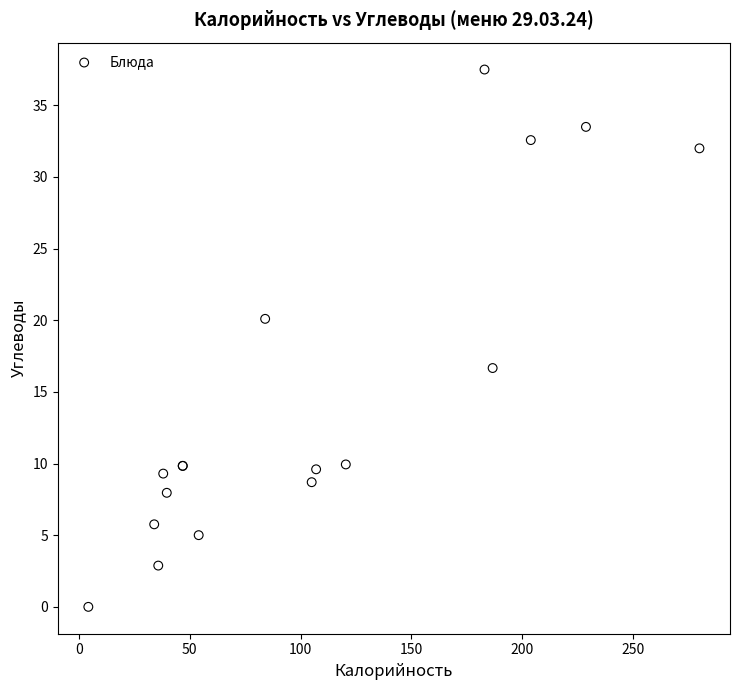

What Y value in the scatter plot is closest to 18?

16.7